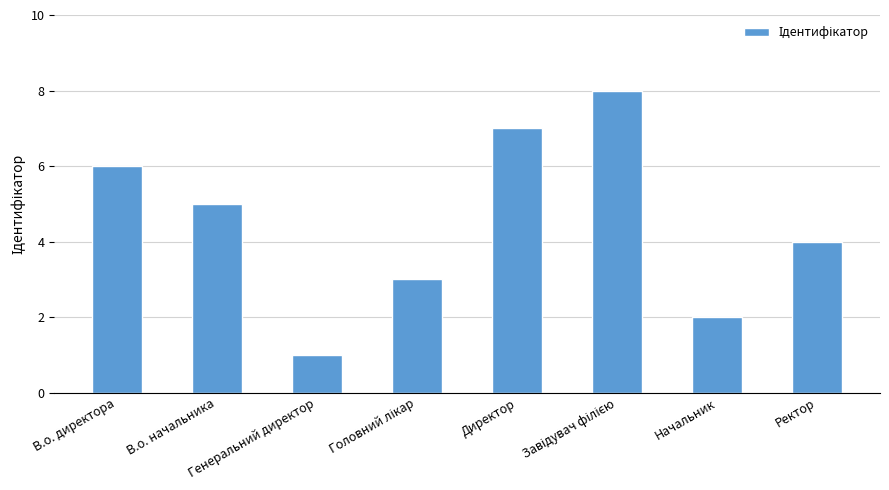

What is the maximum value shown in the chart?

8